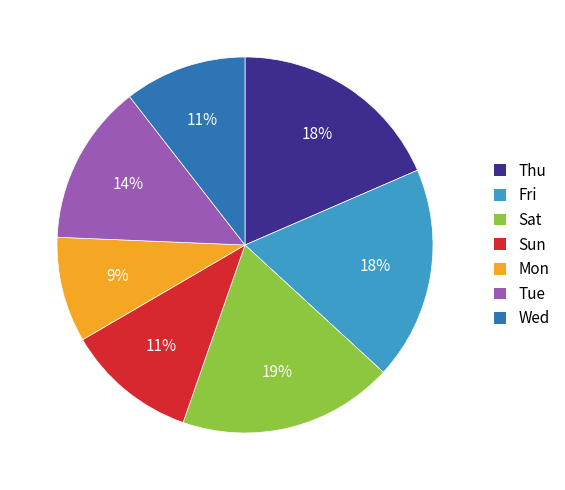

Does Thu account for over 50% of the chart?

No